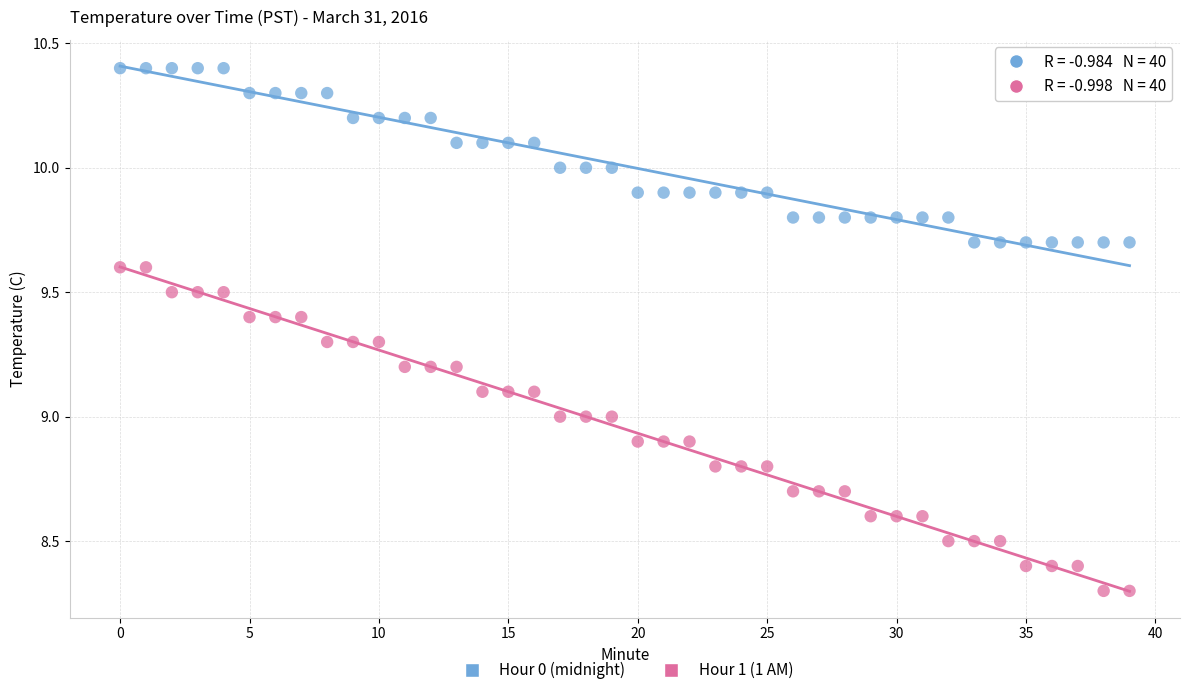

Which series has the largest Y range (max minus min)?

Hour 1 (1 AM)